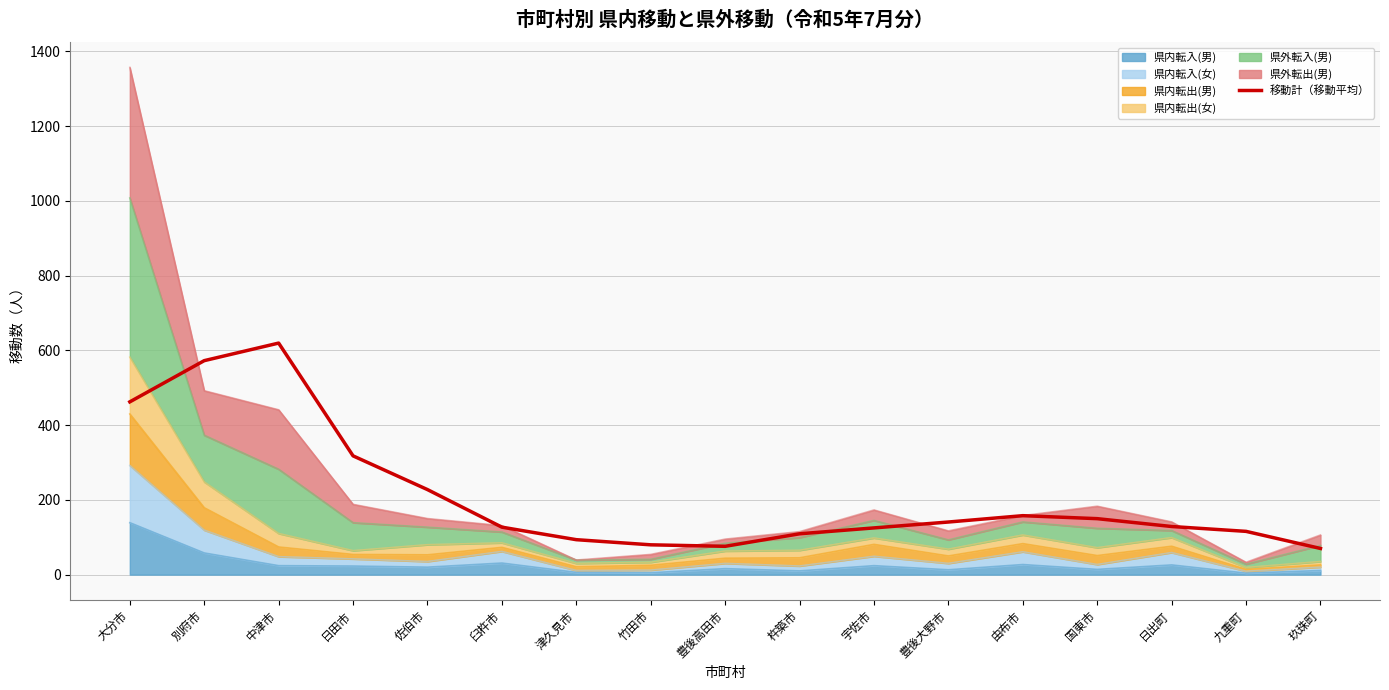

How many values are below 128?

8